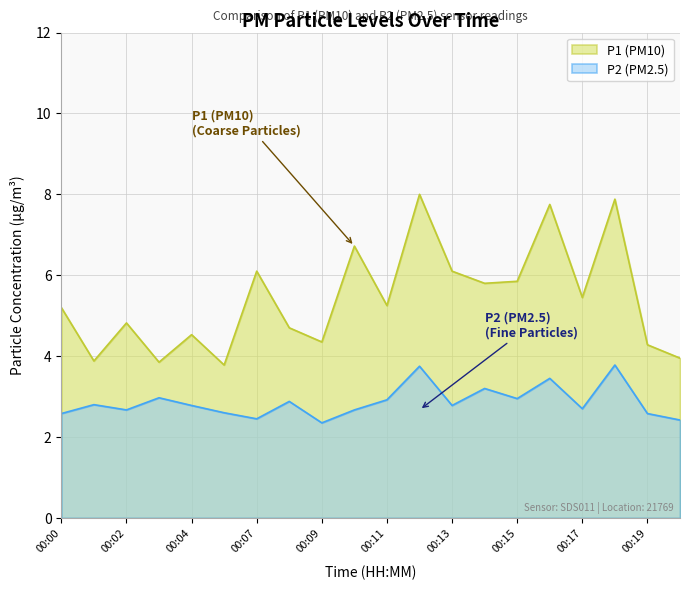

What is the average value of the P2 series?

2.9